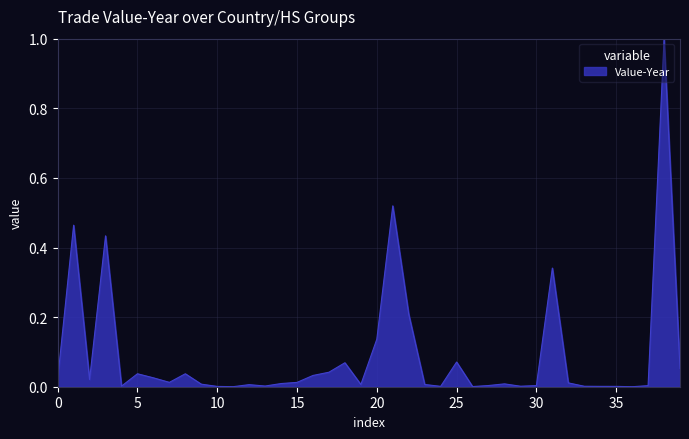

What is the greatest value displayed?

1.0